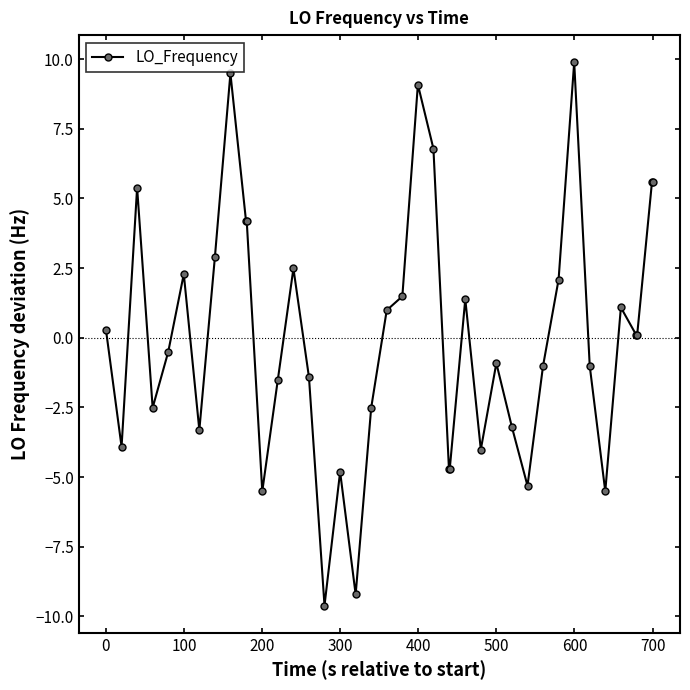

True or false: the data has more than 0 interior local peaks.

True